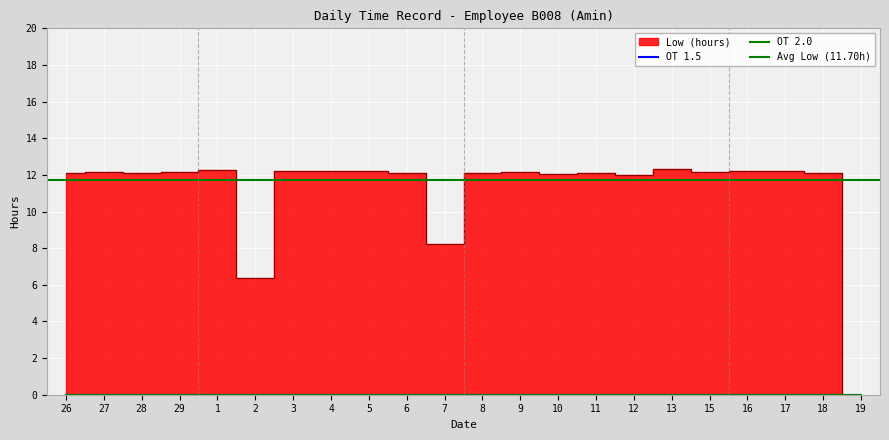

Which series has the largest range (max minus min)?

Low (hours)